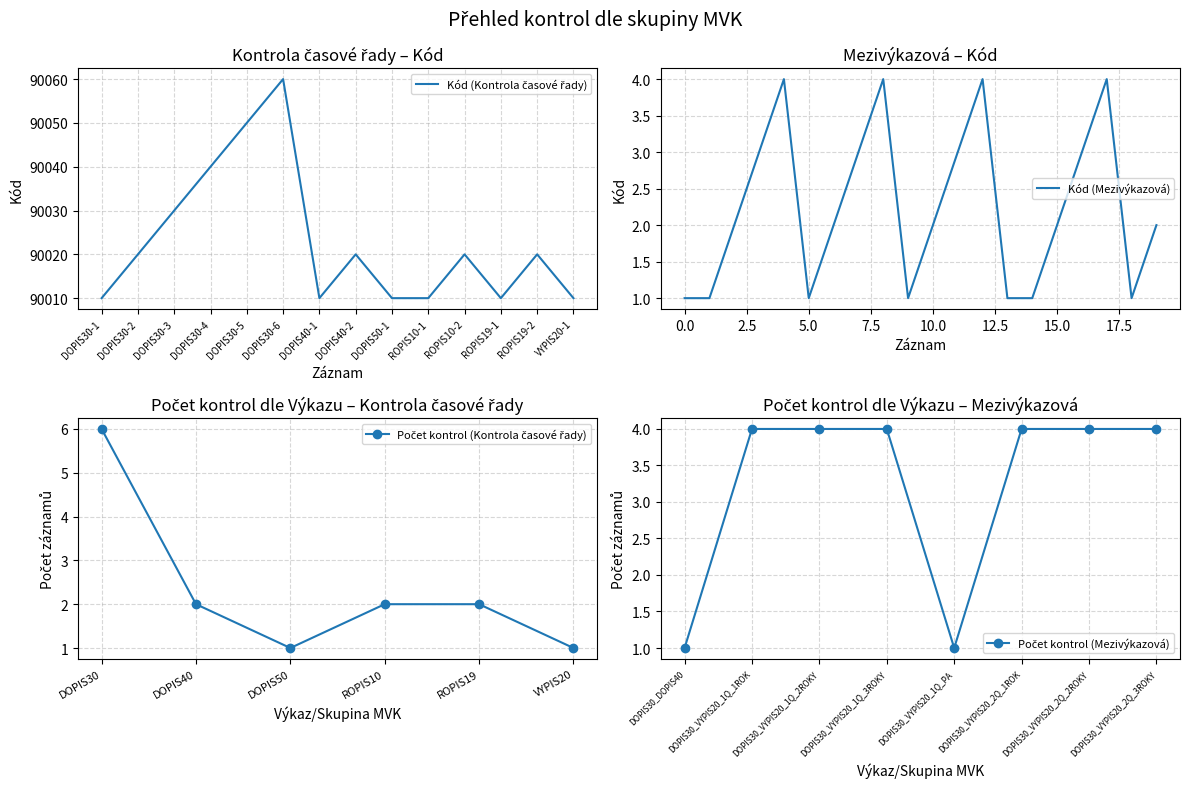

What is the label of the 11th point from the right?

DOPIS30-4